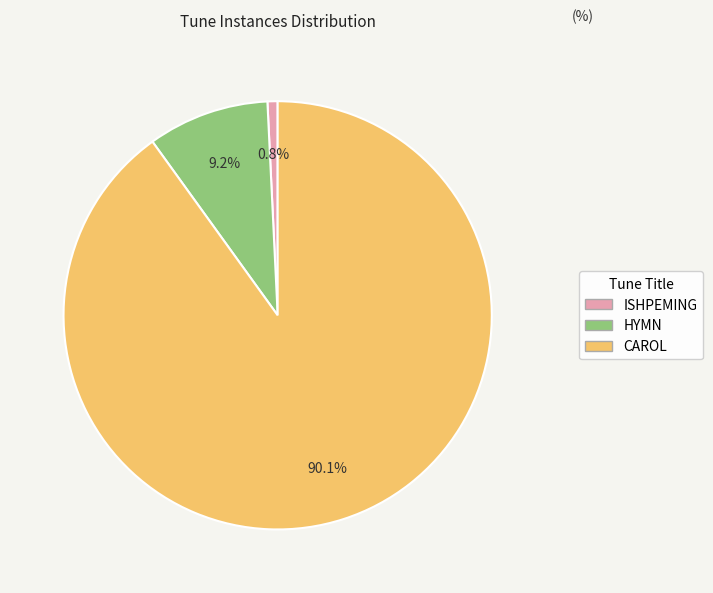

Which category accounts for the majority?

CAROL